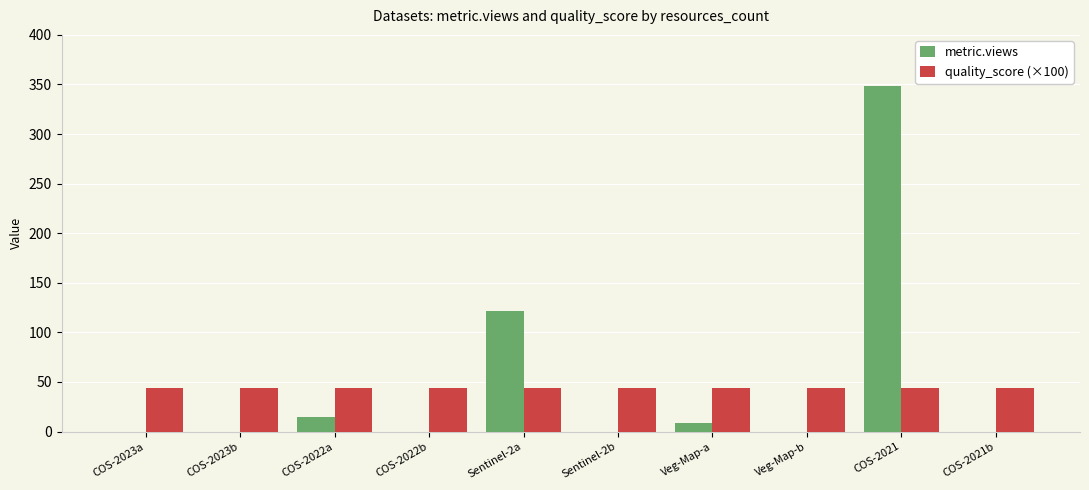

How many groups of bars are there?

10